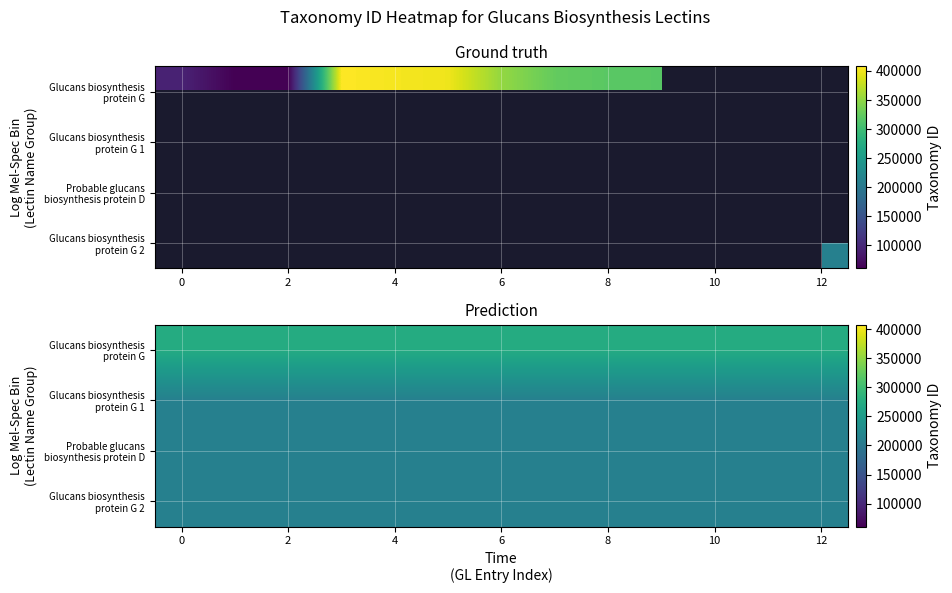

Between 4 and 10, which is larger?

4